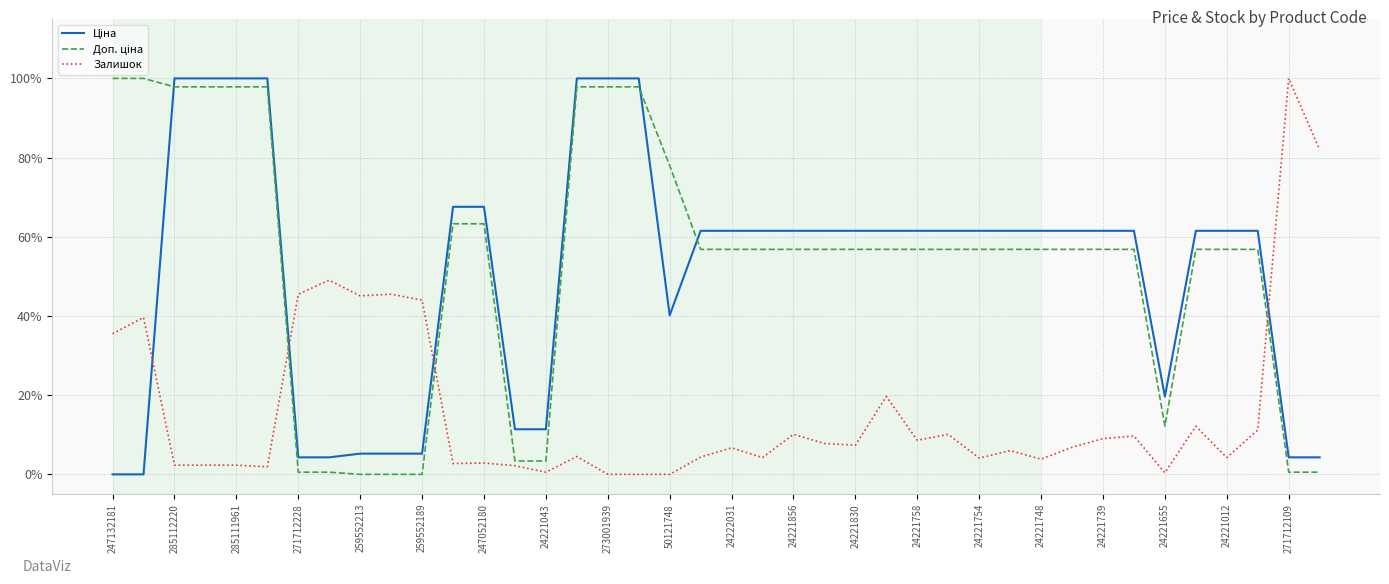

After their last crossing, which series has the higher values: Залишок or Доп. ціна?

Залишок